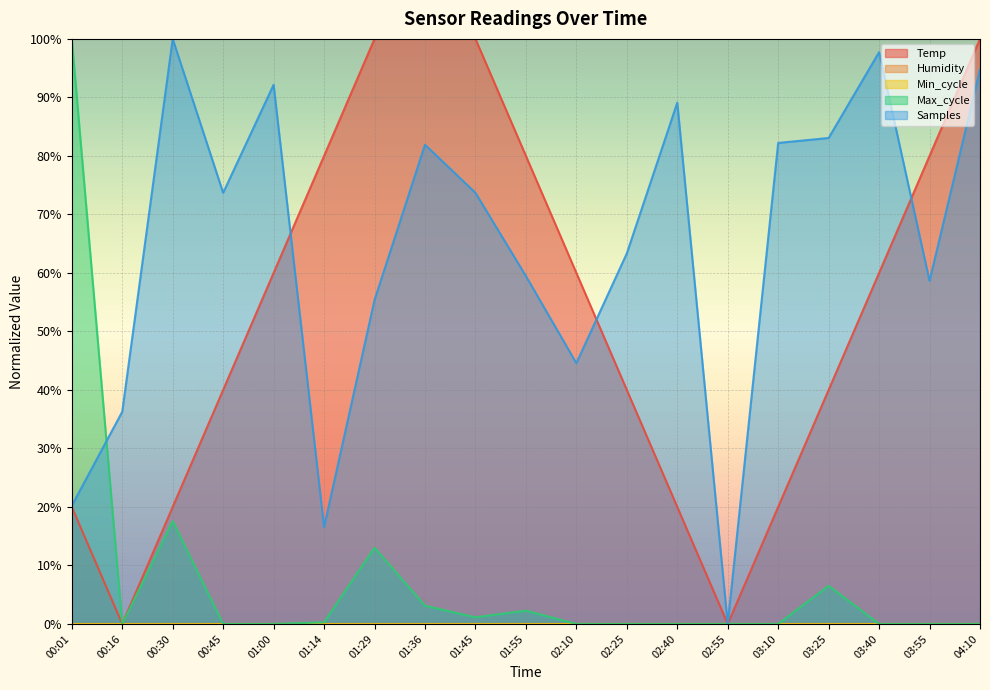

What is the label of the 10th point from the right?

01:55